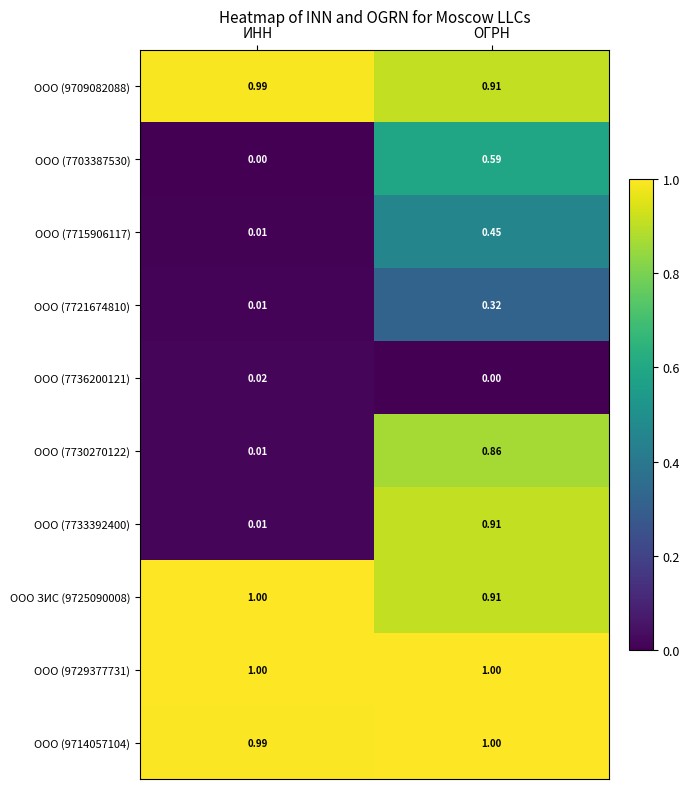

List the labels in order of ООО (7730270122) value, largest first.

ОГРН, ИНН